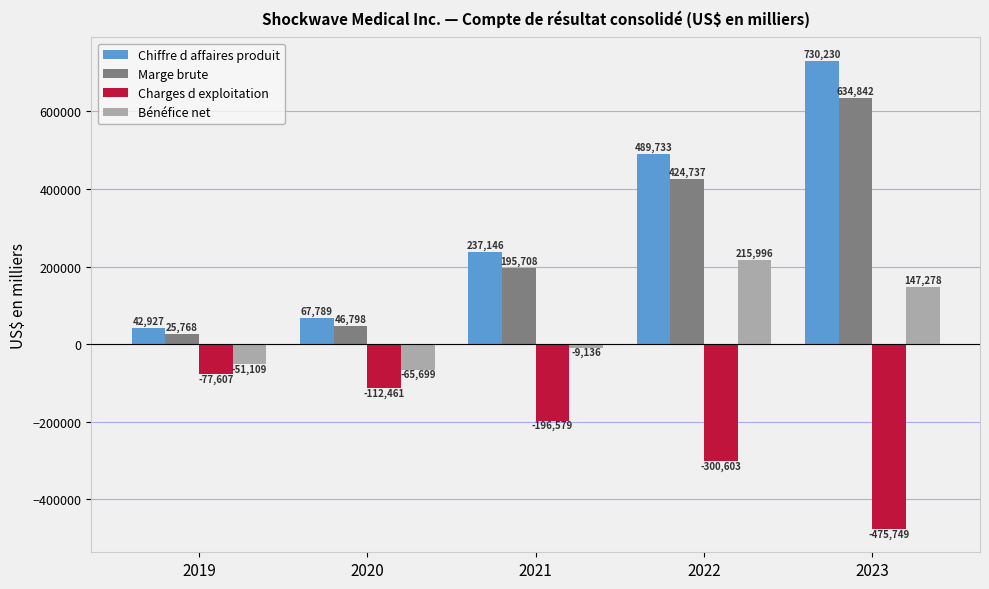

At which label does Charges d exploitation first exceed -196579?

2019